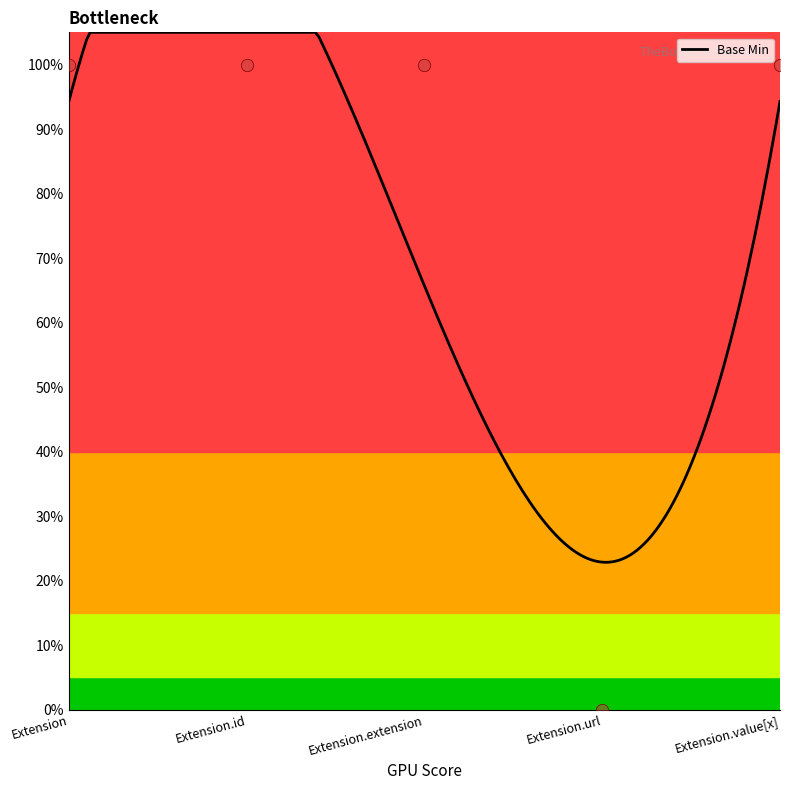

Which has a higher value, Extension.id or Extension.value[x]?

Extension.id